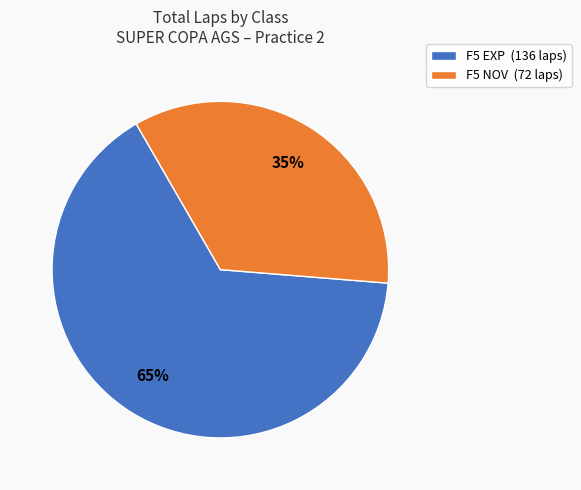

The F5 NOV (72 laps) slice represents 35% of the pie. True or false?

True